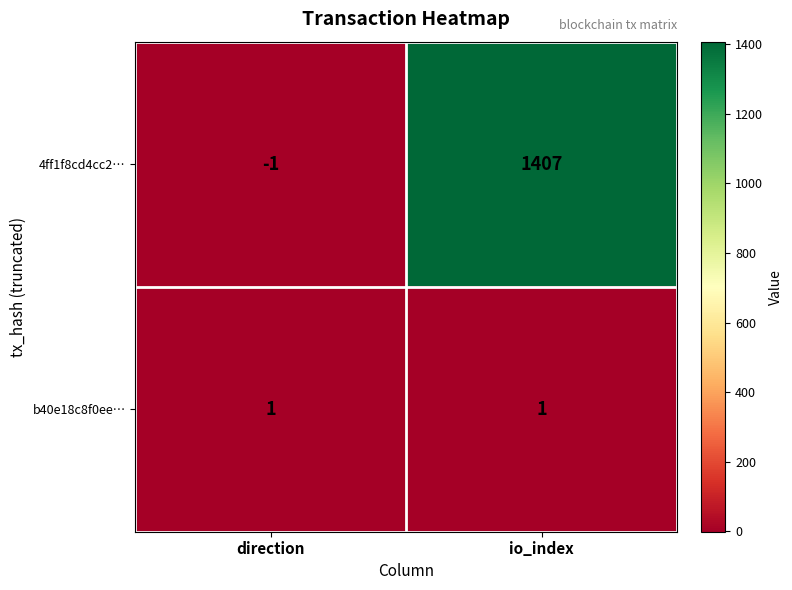

Rank the series by their maximum value, from lowest to highest.

b40e18c8f0ee…, 4ff1f8cd4cc2…